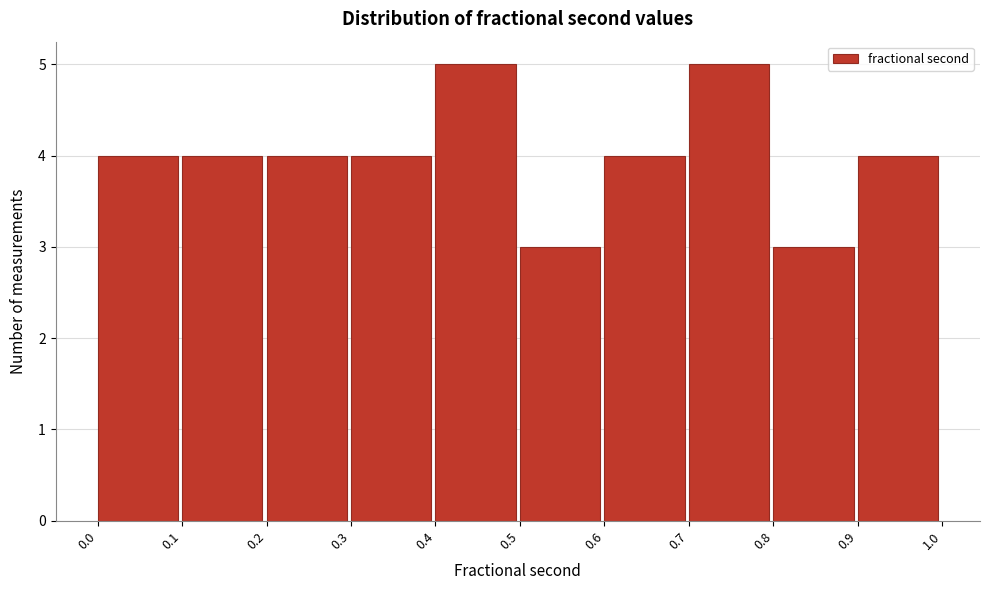

Reading left to right, list every bar in this chart as the range it spans on the x-axis followed by its height. The values are not printed on the chart, so give them approximately, as read against the axis.

0.0 to 0.1: 4
0.1 to 0.2: 4
0.2 to 0.3: 4
0.3 to 0.4: 4
0.4 to 0.5: 5
0.5 to 0.6: 3
0.6 to 0.7: 4
0.7 to 0.8: 5
0.8 to 0.9: 3
0.9 to 1.0: 4